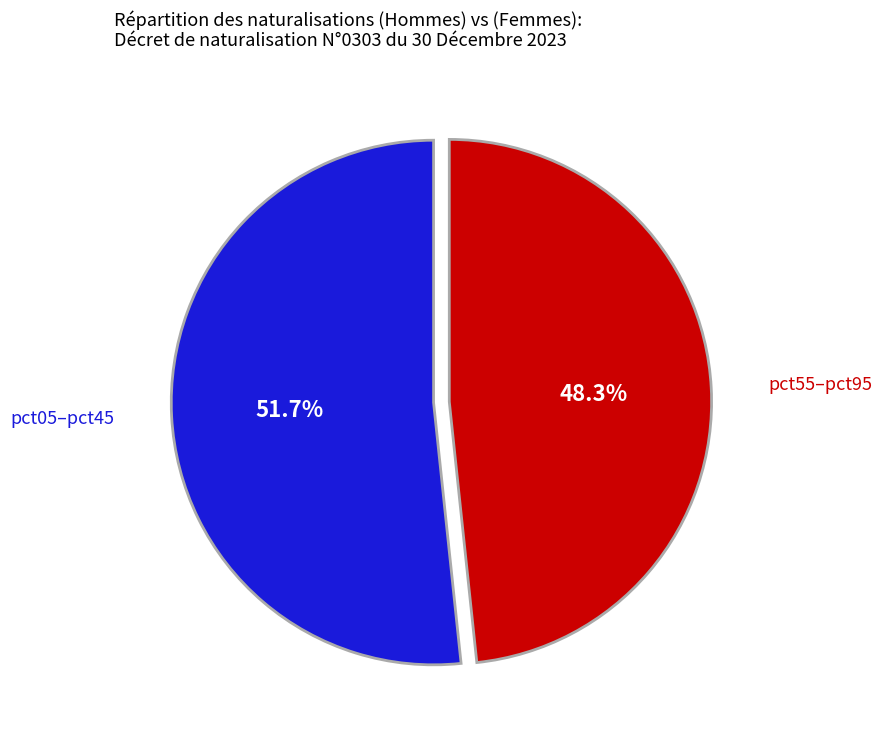

Is there a majority slice in this chart?

Yes